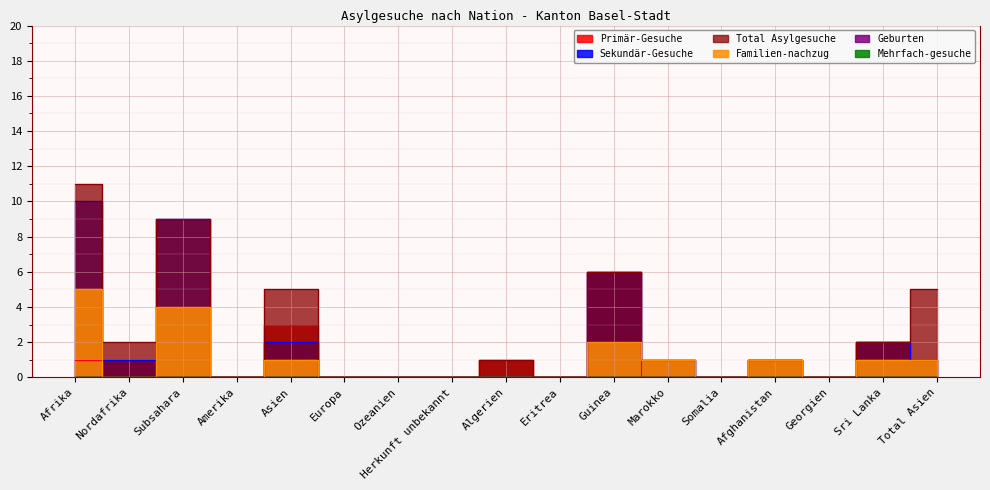

True or false: Sekundär-Gesuche and Familien-nachzug intersect in this chart.

False